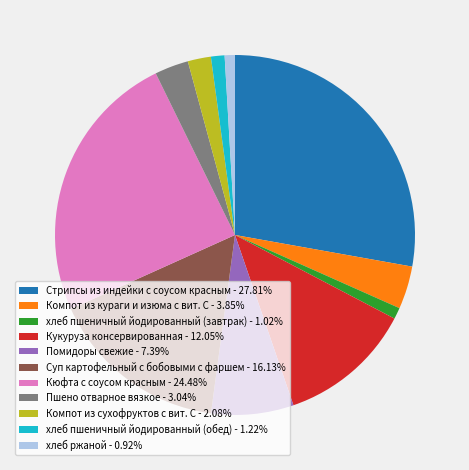

Is the sum of Кукуруза консервированная - 12.05% and Пшено отварное вязкое - 3.04% greater than half?

No